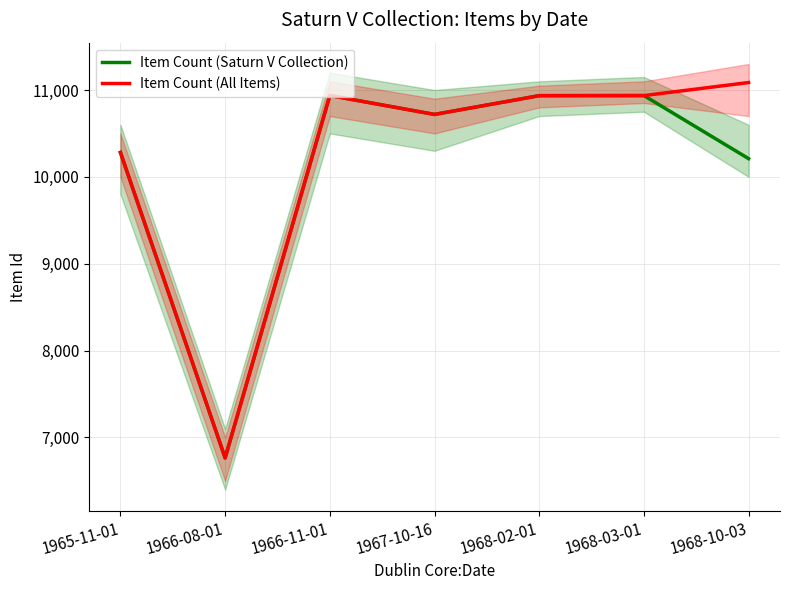

What is the greatest value displayed?

11086